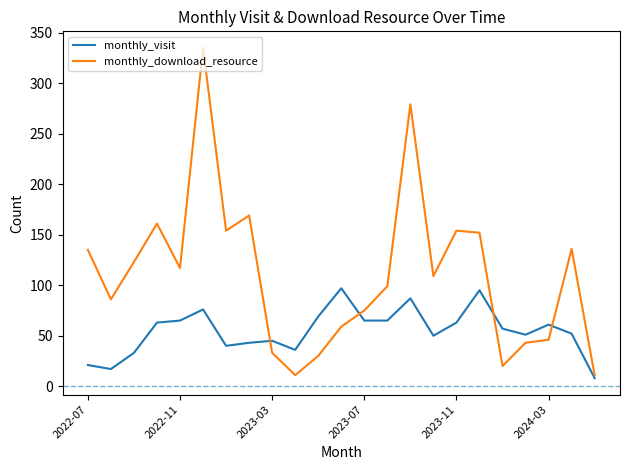

What is the highest value of the monthly_download_resource series?

335